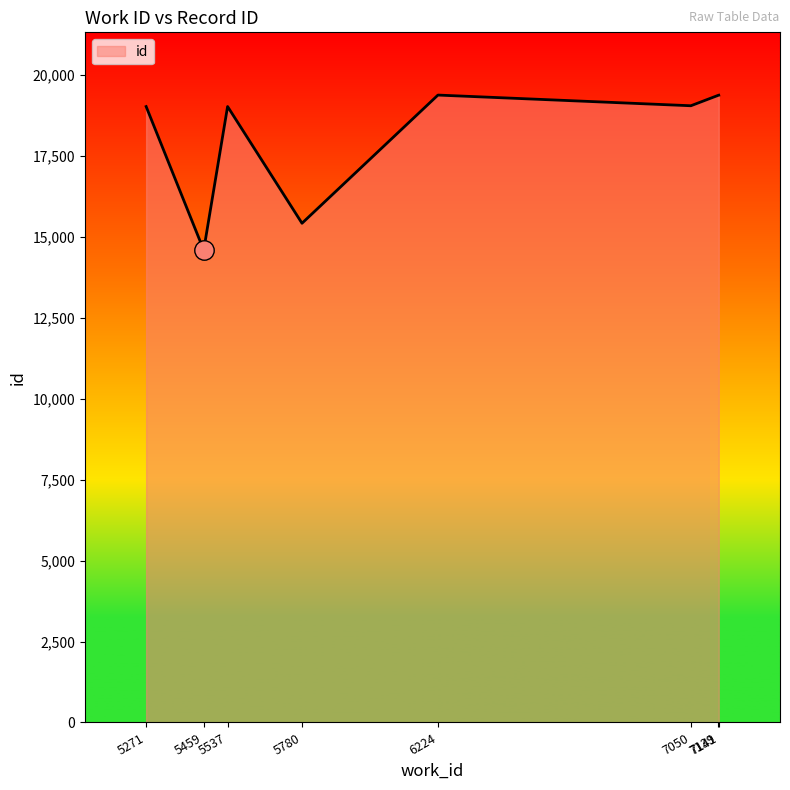

What is the sum of the values at 7050 and 6224?

38442